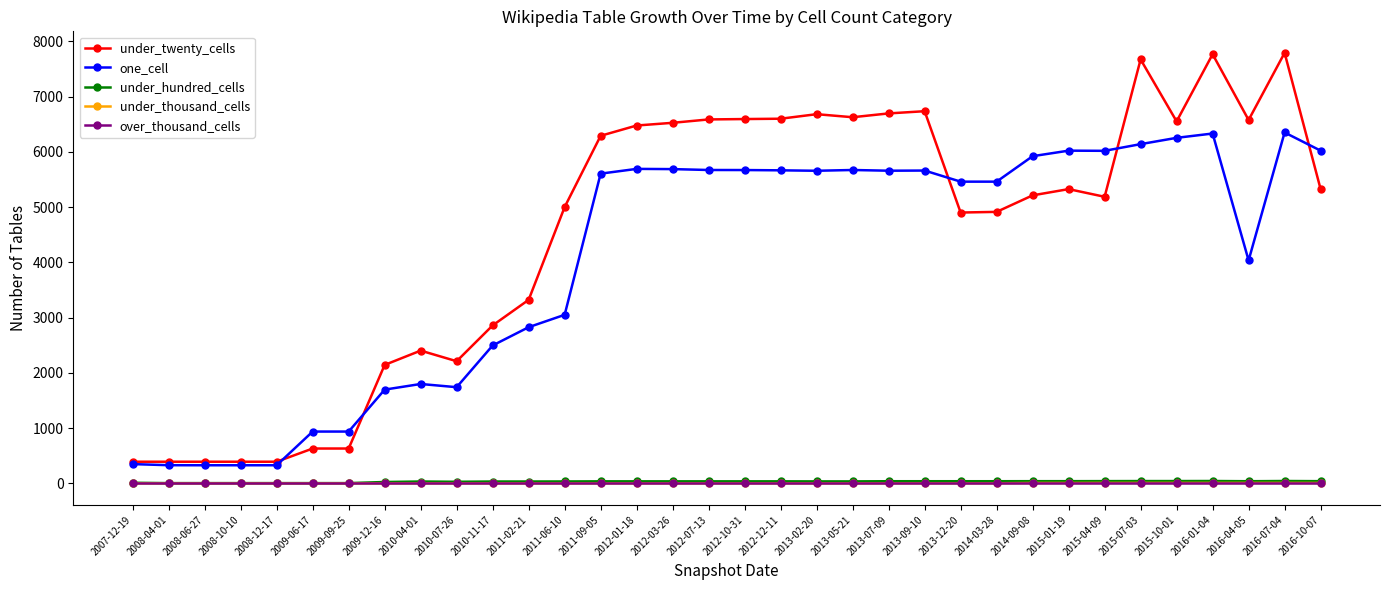

True or false: over_thousand_cells and under_twenty_cells intersect in this chart.

False